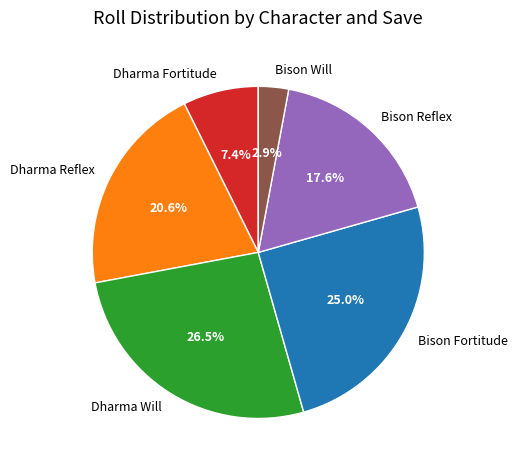

The Bison Fortitude slice represents 13% of the pie. True or false?

False